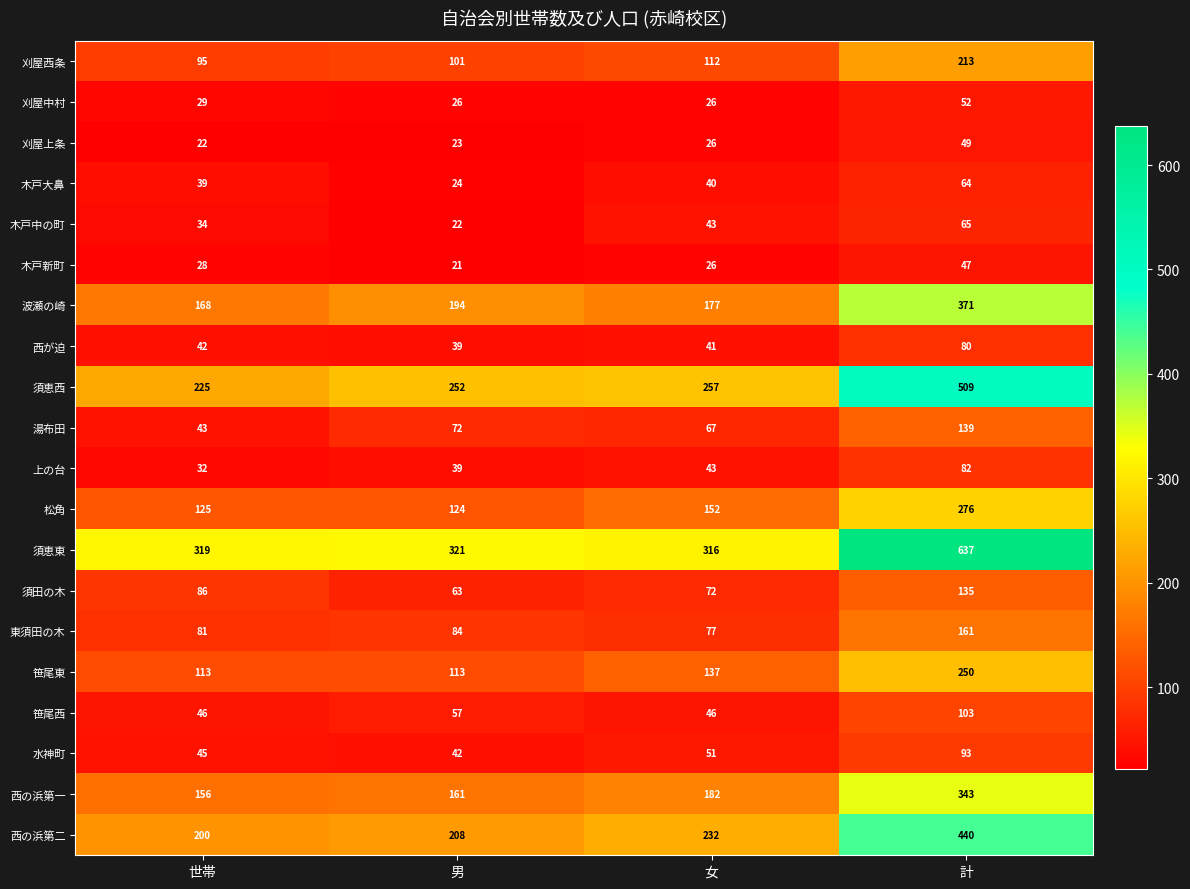

List the labels in order of 松角 value, largest first.

計, 女, 世帯, 男